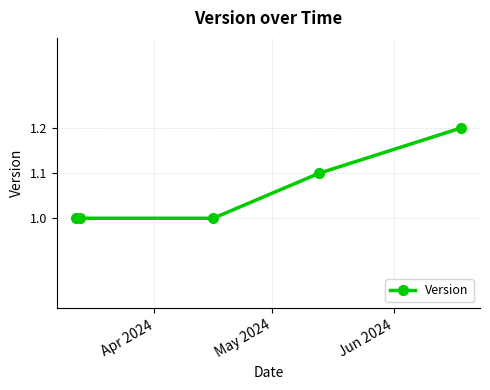

What is the sum of all values?

5.3